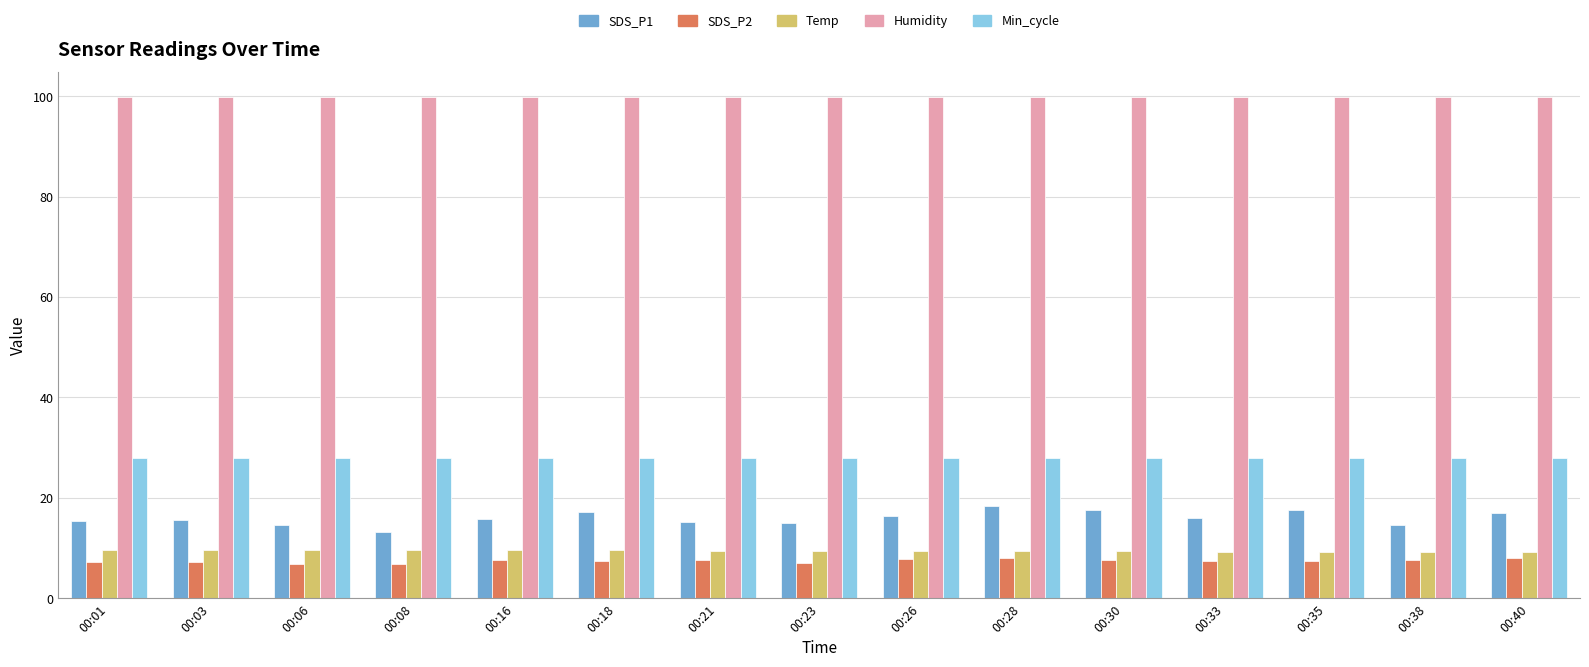

What is the difference between the maximum and second lowest values in the SDS_P2 series?

1.2